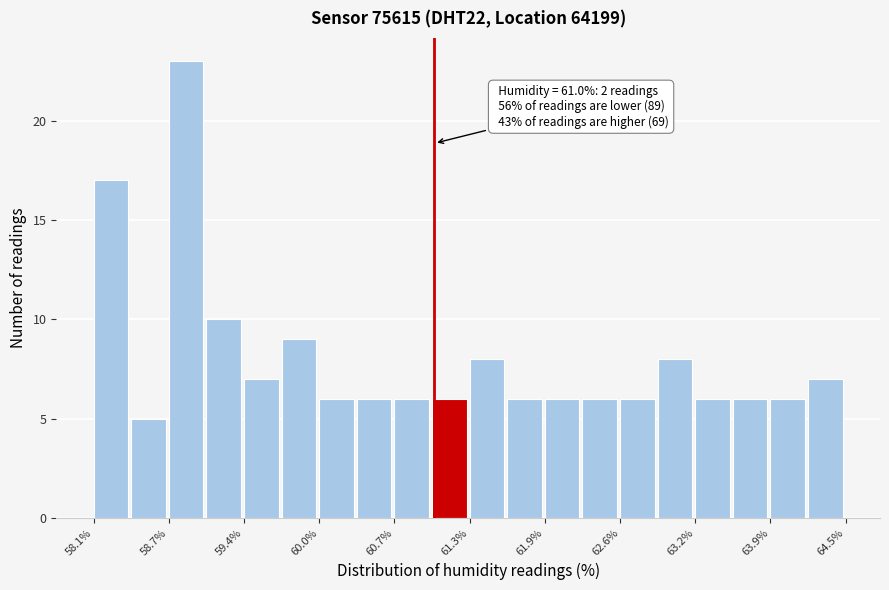

Read against the x-axis, roughly where is the centre of the tallest bar?

58.9